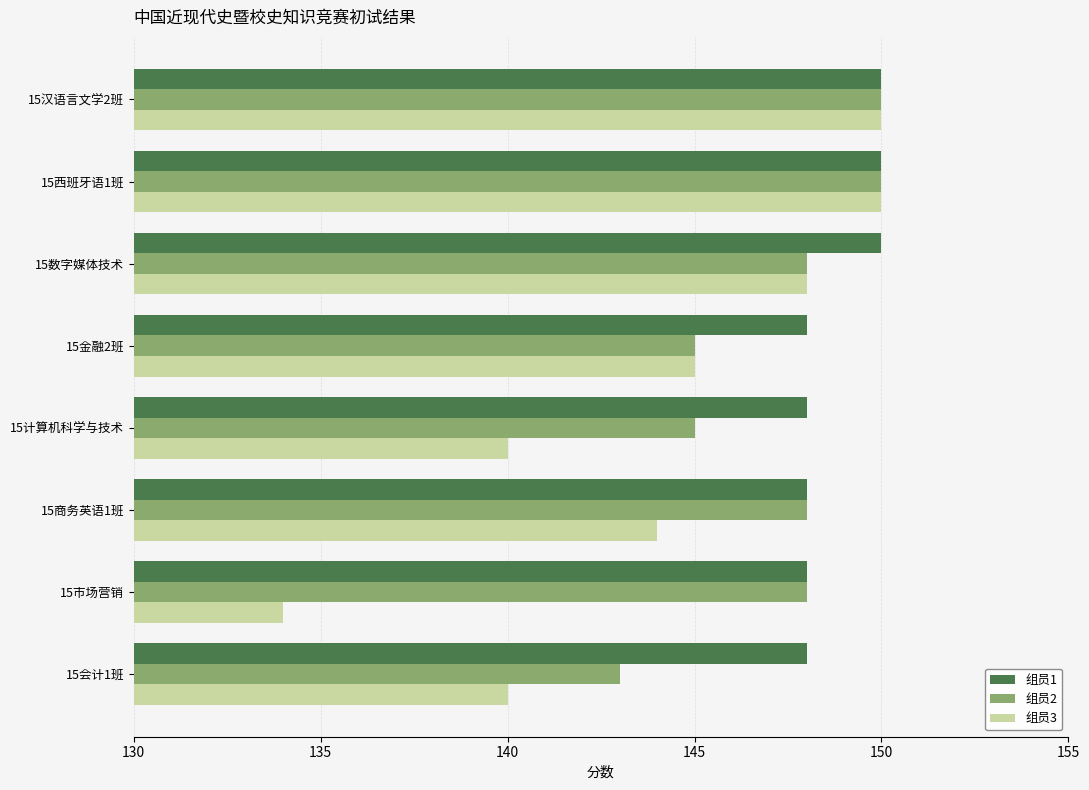

What is the approximate value of 组员1 at 15市场营销?

148